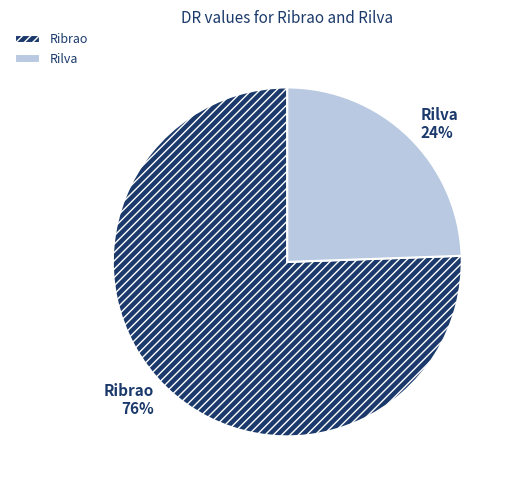

To the nearest percent, what percentage of the pie is Rilva?

24%